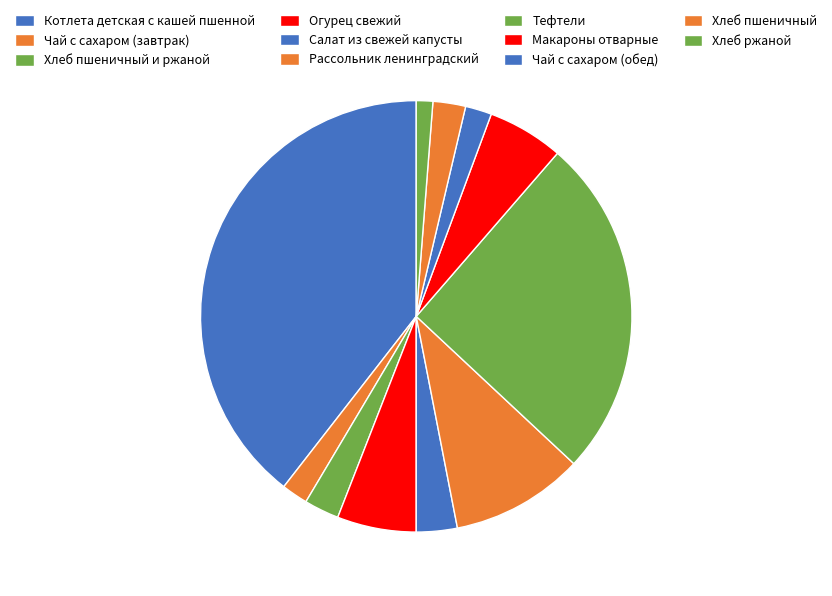

Does any single category account for the majority?

No